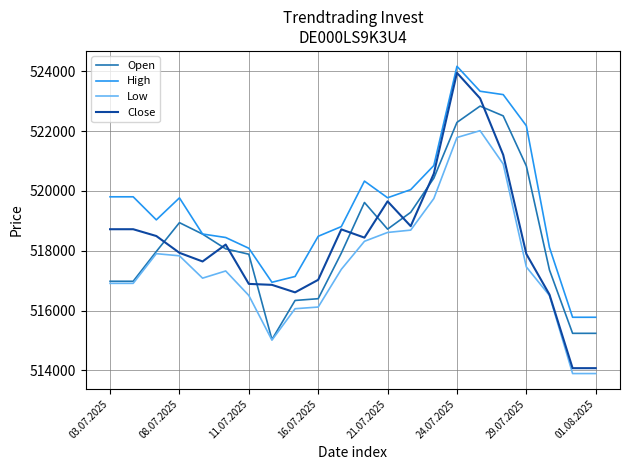

What is the highest value of the Open series?

522838